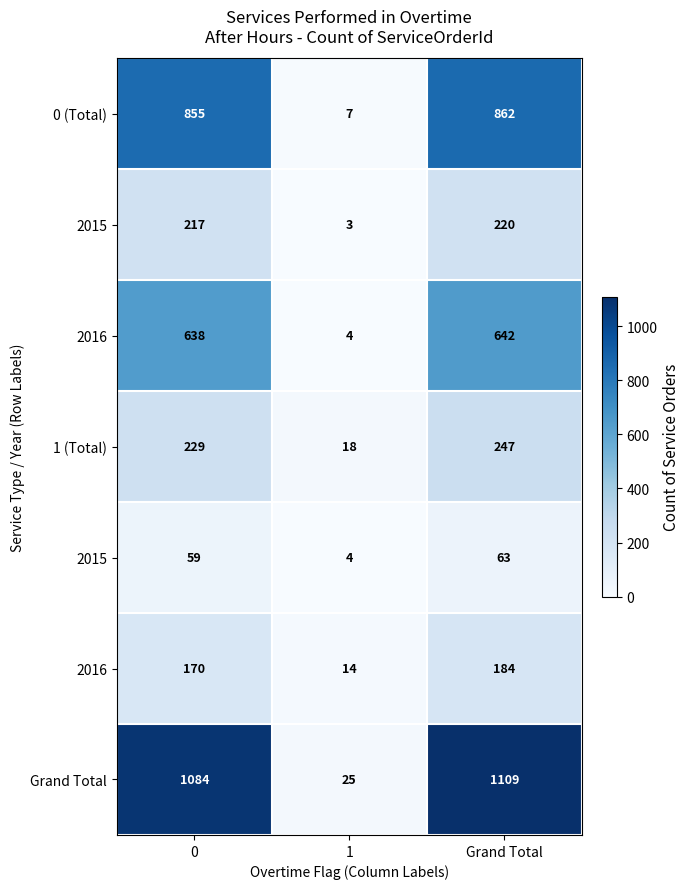

At how many categories does at least one series exceed 352?

2